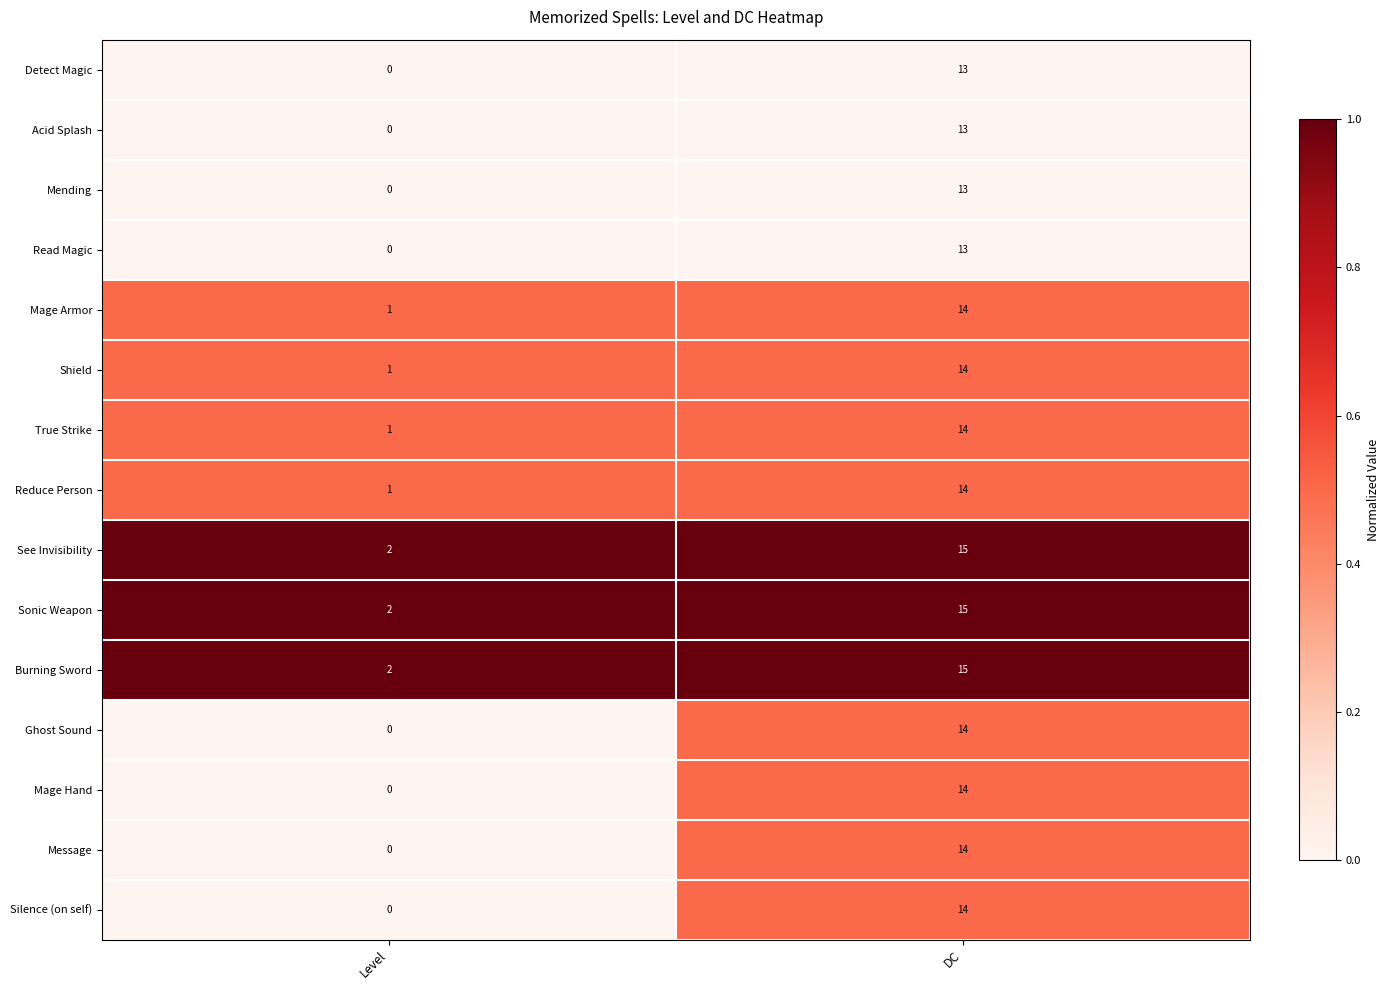

What is the total value across all series at Level?

10